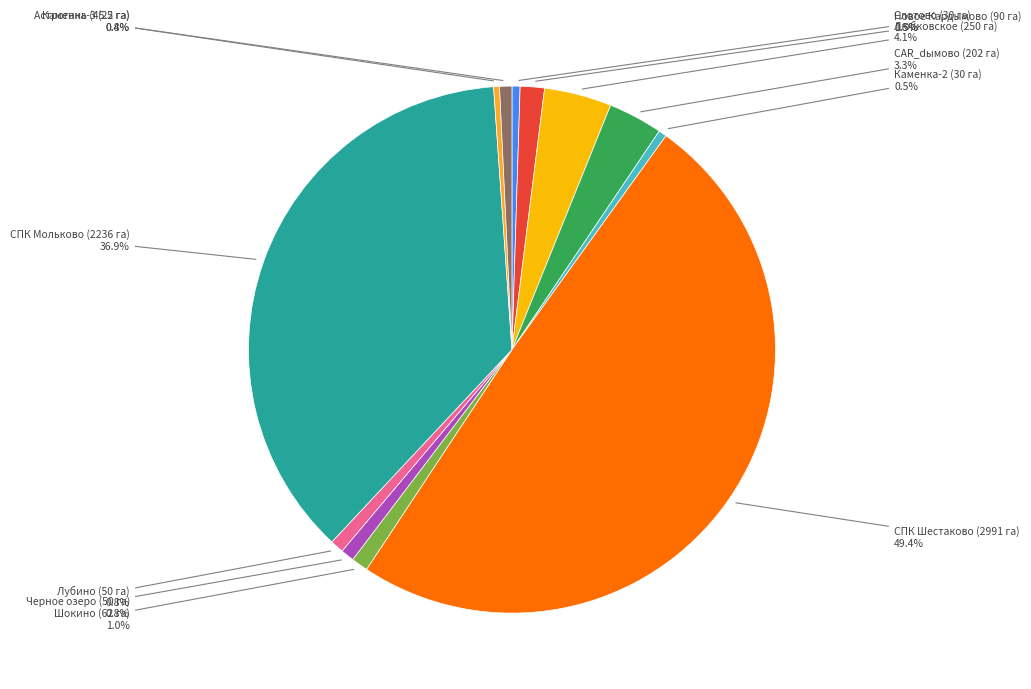

What percentage do Любковское (250 га) and Каменка-3 (22 га) together represent?

4.5%